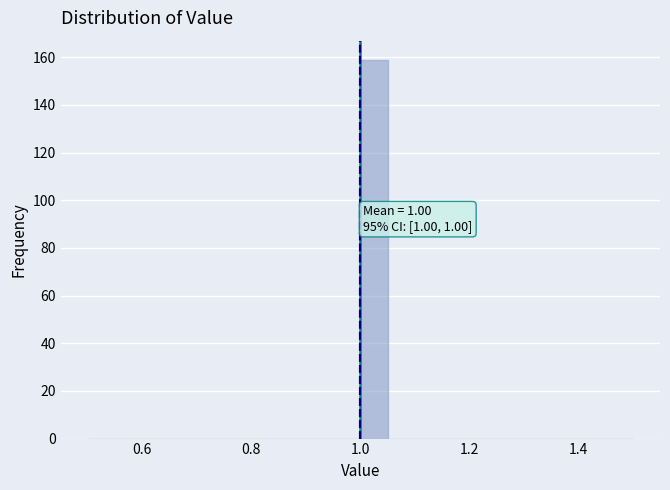

Read against the x-axis, roughly where is the centre of the tallest bar?

1.02